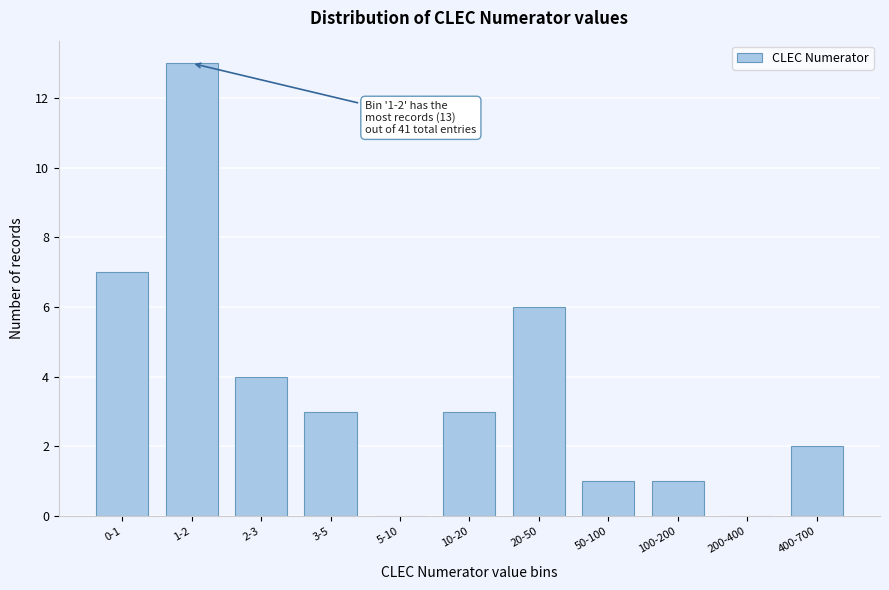

Reading left to right, what are all the values shown in this chart?

0-1=7	1-2=13	2-3=4	3-5=3	5-10=0	10-20=3	20-50=6	50-100=1	100-200=1	200-400=0	400-700=2